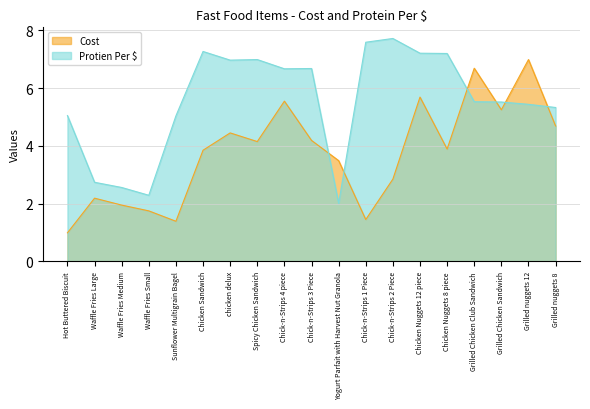

What is the value of the Protien Per $ point at the 18th from the left?

5.4